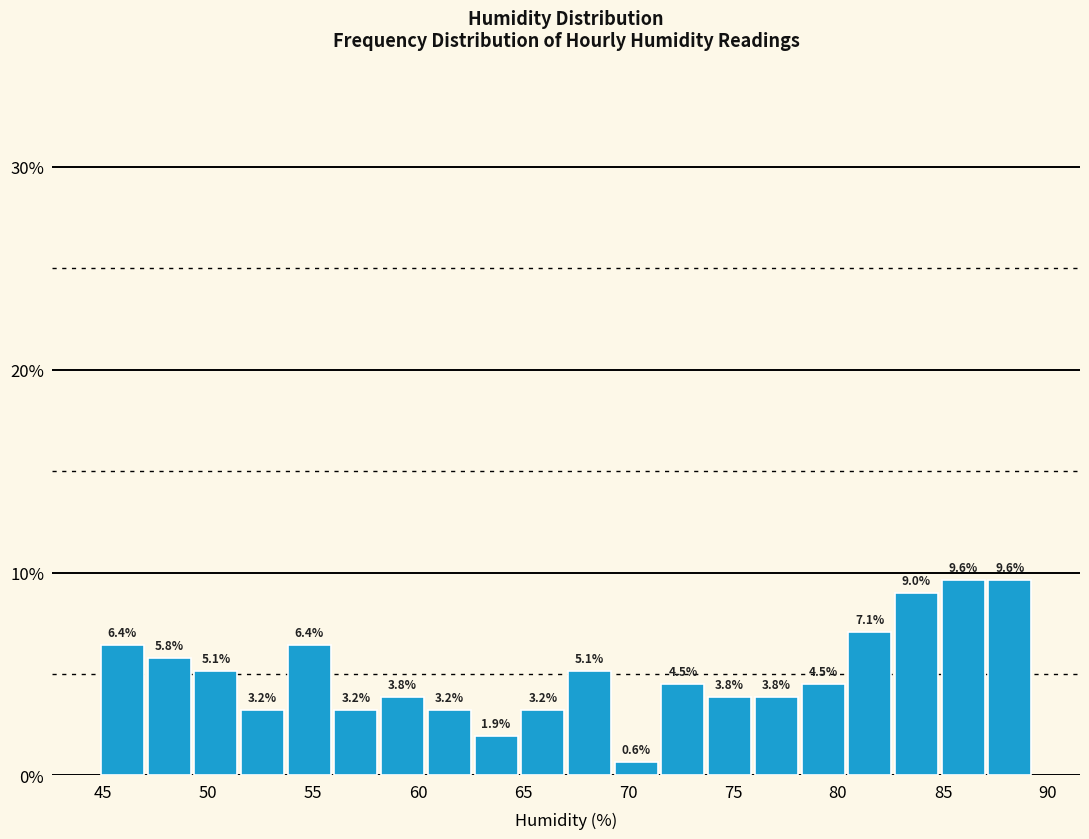

Reading left to right, list every bar in this chart as the range it spans on the x-axis followed by its height. The bar edges are not printed on the chart, so give them approximately, as read against the axis.

45.0 to 47.0: 6.4
47.0 to 49.5: 5.8
49.5 to 51.5: 5.1
51.5 to 53.5: 3.2
53.5 to 56.0: 6.4
56.0 to 58.0: 3.2
58.0 to 60.5: 3.8
60.5 to 62.5: 3.2
62.5 to 65.0: 1.9
65.0 to 67.0: 3.2
67.0 to 69.5: 5.1
69.5 to 71.5: 0.6
71.5 to 73.5: 4.5
73.5 to 76.0: 3.8
76.0 to 78.0: 3.8
78.0 to 80.5: 4.5
80.5 to 82.5: 7.1
82.5 to 85.0: 9.0
85.0 to 87.0: 9.6
87.0 to 89.5: 9.6